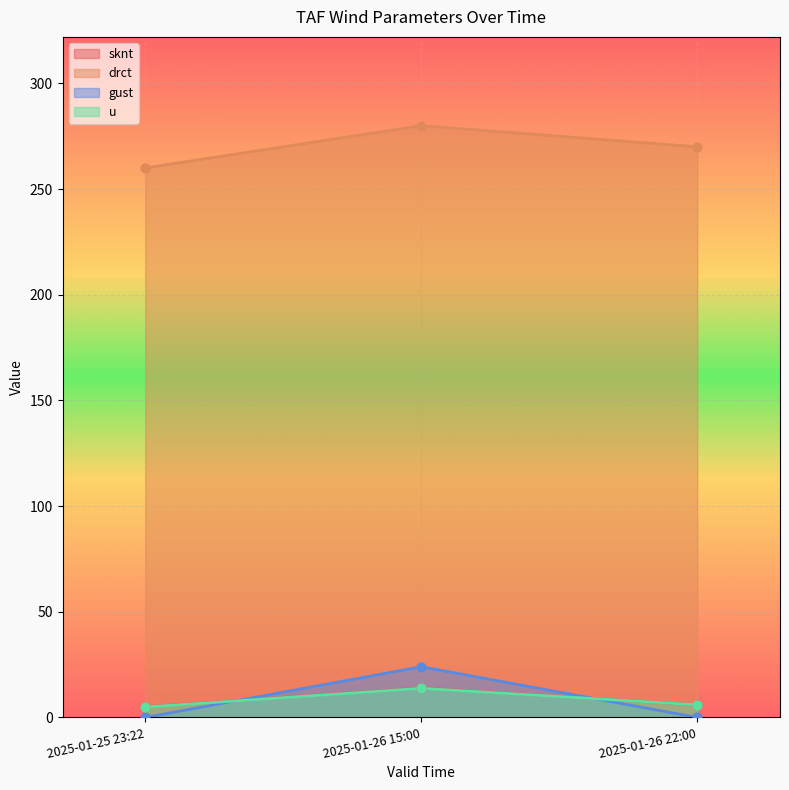

At how many categories does at least one series exceed 3?

3